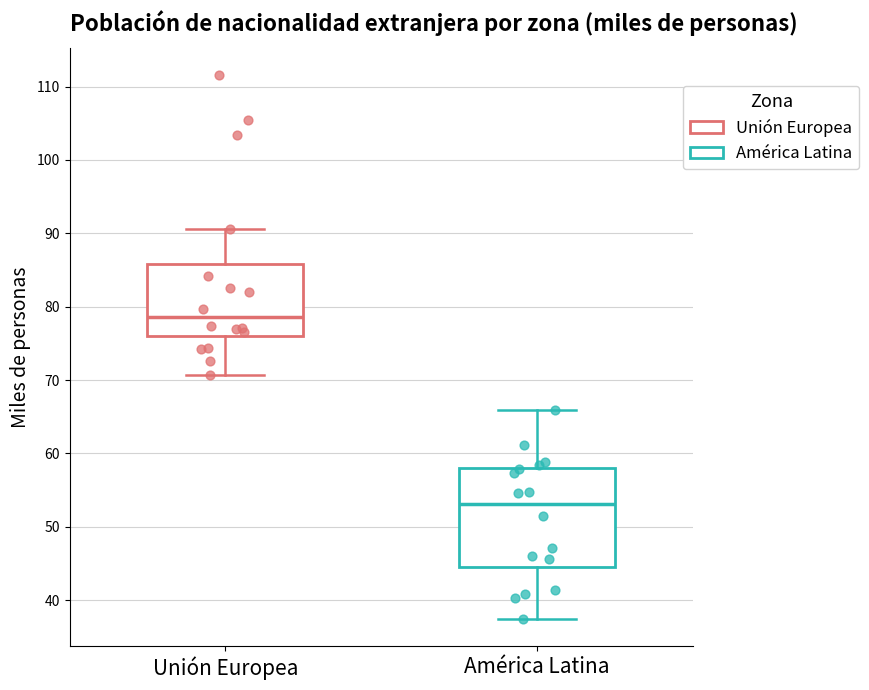

Where does the lower whisker of the box for Unión Europea end on the y-axis? The values are not printed on the chart, so give them approximately, as read against the axis.

71